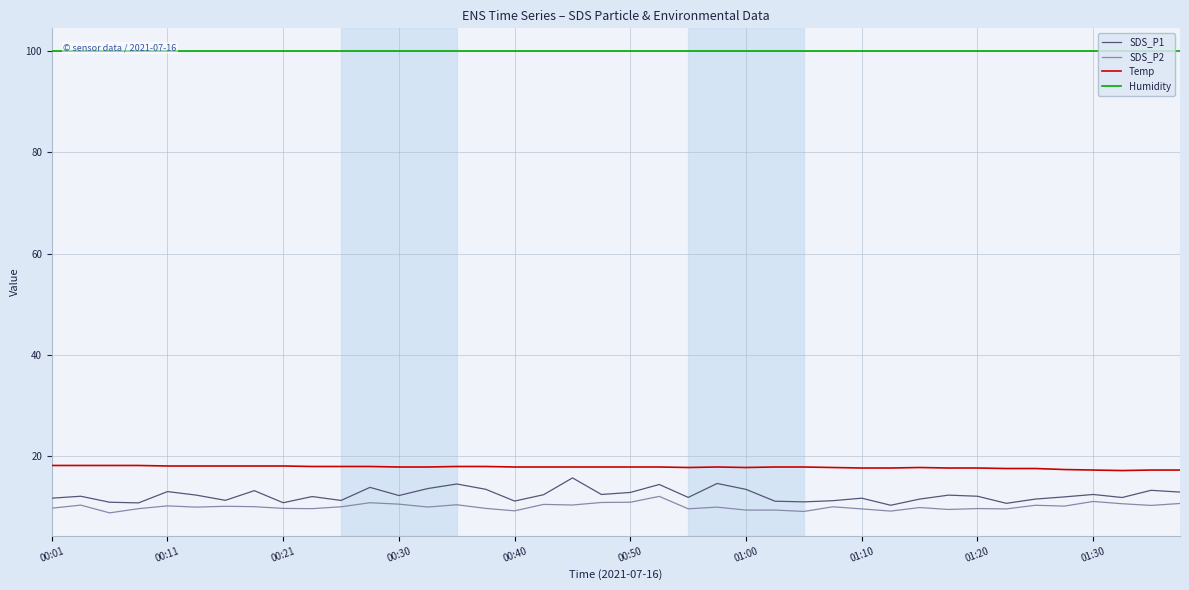

Reading left to right, transcribe all the data shown in this chart.

SDS_P1: 11.8	12.1	10.9	10.8	13.1	12.3	11.3	13.2	10.8	12.1	11.3	13.9	12.3	13.7	14.6	13.5	11.2	12.4	15.8	12.5	12.9	14.4	11.9	14.7	13.5	11.2	11.0	11.2	11.8	10.3	11.6	12.3	12.1	10.7	11.6	12.0	12.5	11.9	13.3	12.9
SDS_P2: 9.8	10.4	8.8	9.7	10.2	10.0	10.2	10.1	9.7	9.7	10.1	10.8	10.6	10.0	10.4	9.7	9.2	10.5	10.4	10.9	10.9	12.1	9.7	10.0	9.4	9.4	9.1	10.1	9.6	9.2	9.9	9.5	9.7	9.6	10.3	10.2	11.1	10.7	10.3	10.7
Temp: 18.2	18.2	18.2	18.2	18.1	18.1	18.1	18.1	18.1	18.0	18.0	18.0	17.9	17.9	18.0	18.0	17.9	17.9	17.9	17.9	17.9	17.9	17.8	17.9	17.8	17.9	17.9	17.8	17.7	17.7	17.8	17.7	17.7	17.6	17.6	17.4	17.3	17.2	17.3	17.3
Humidity: 99.9	99.9	99.9	99.9	99.9	99.9	99.9	99.9	99.9	99.9	99.9	99.9	99.9	99.9	99.9	99.9	99.9	99.9	99.9	99.9	99.9	99.9	99.9	99.9	99.9	99.9	99.9	99.9	99.9	99.9	99.9	99.9	99.9	99.9	99.9	99.9	99.9	99.9	99.9	99.9